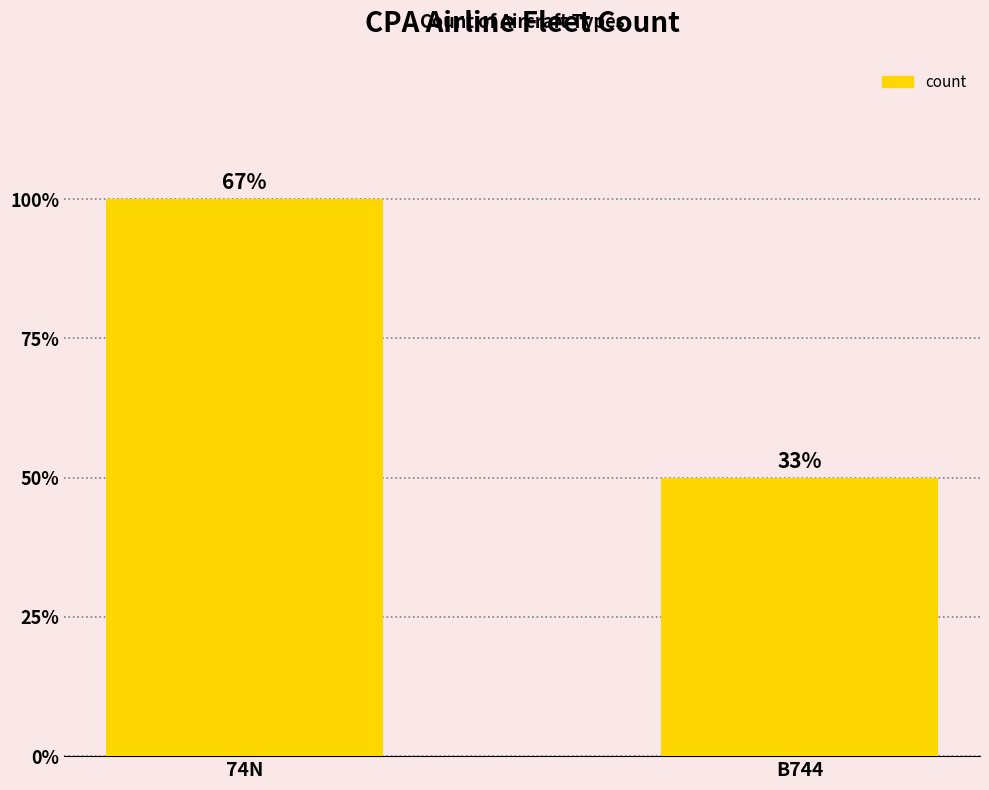

Reading left to right, what are all the values shown in this chart?

74N=2	B744=1